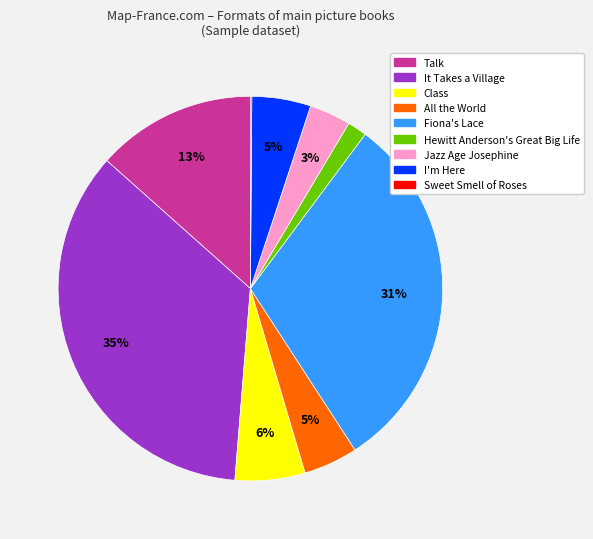

Combined, do Hewitt Anderson's Great Big Life and Fiona's Lace account for over 50%?

No